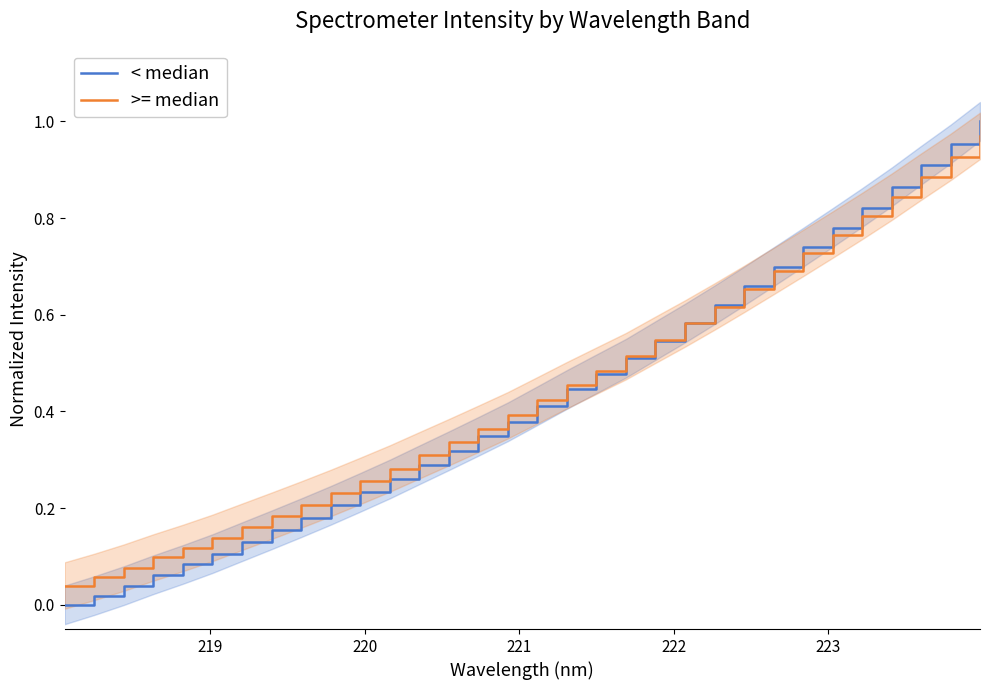

How many lines are shown in the chart?

2